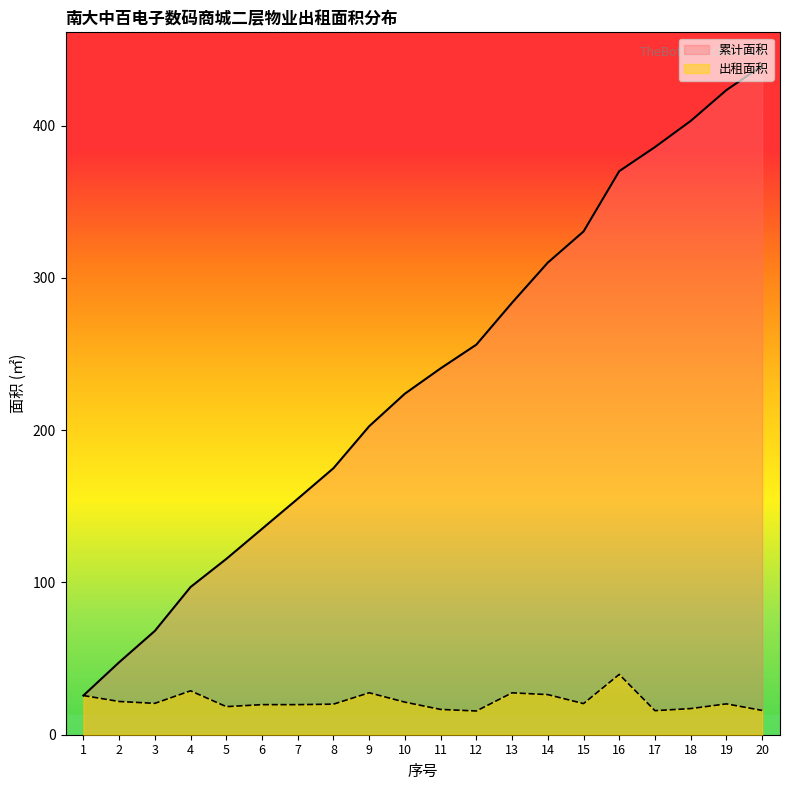

True or false: 出租面积 and 累计面积 intersect in this chart.

False